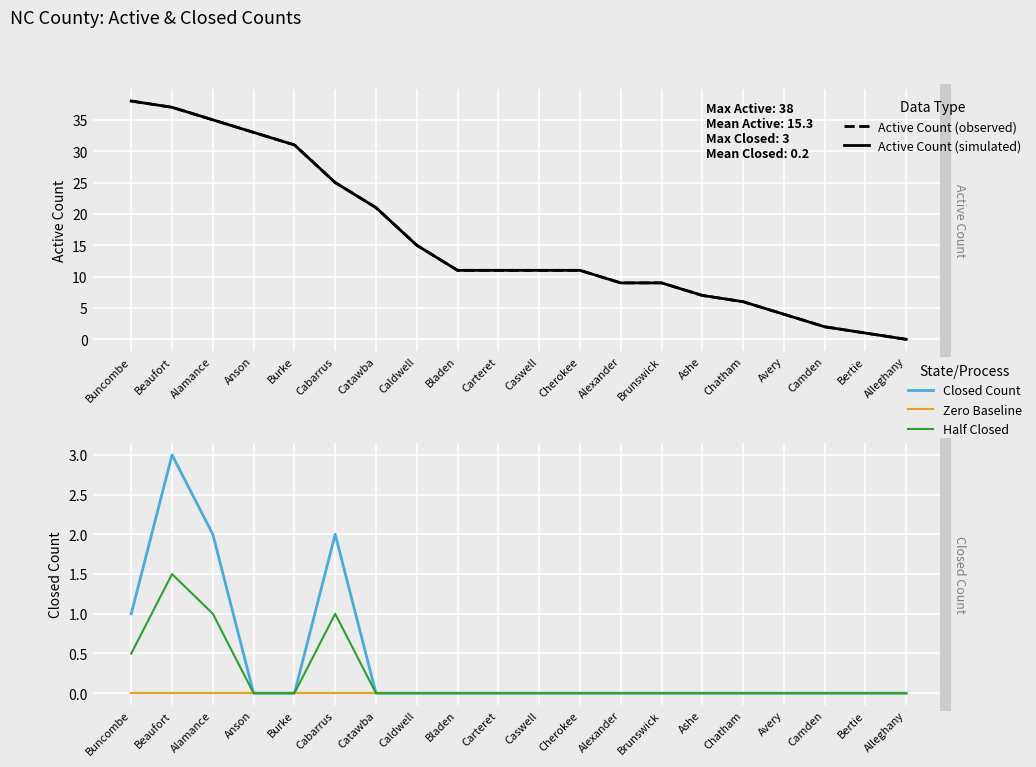

Which series has the largest range (max minus min)?

Active Count